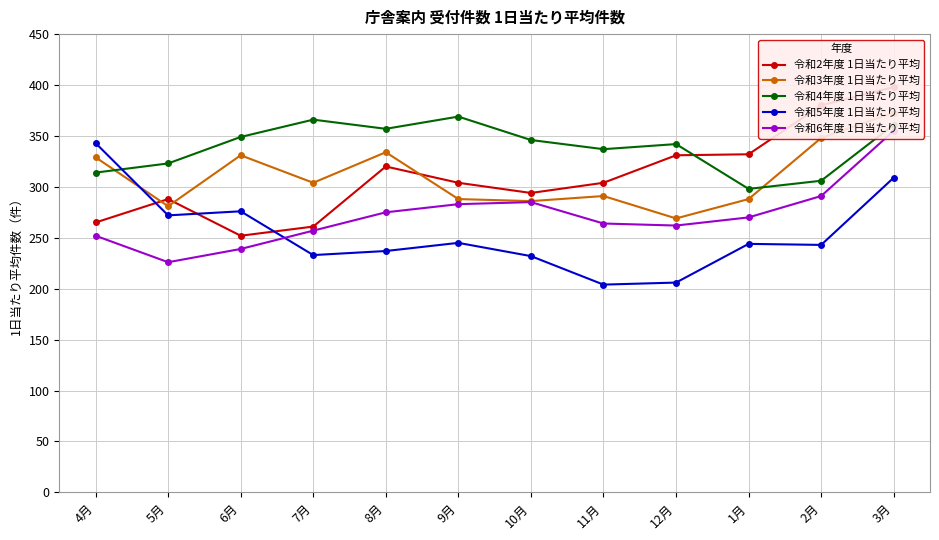

What is the total value across all series at 1月?

1432